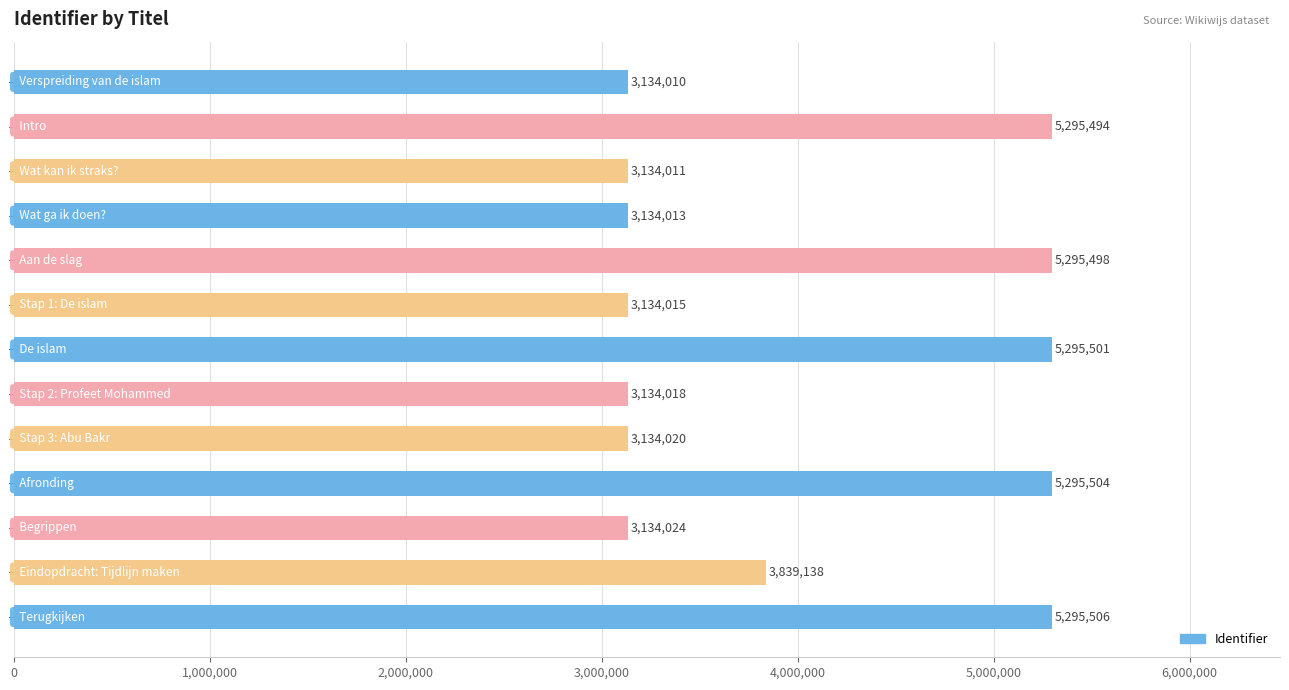

What is the minimum value shown in the chart?

3134010